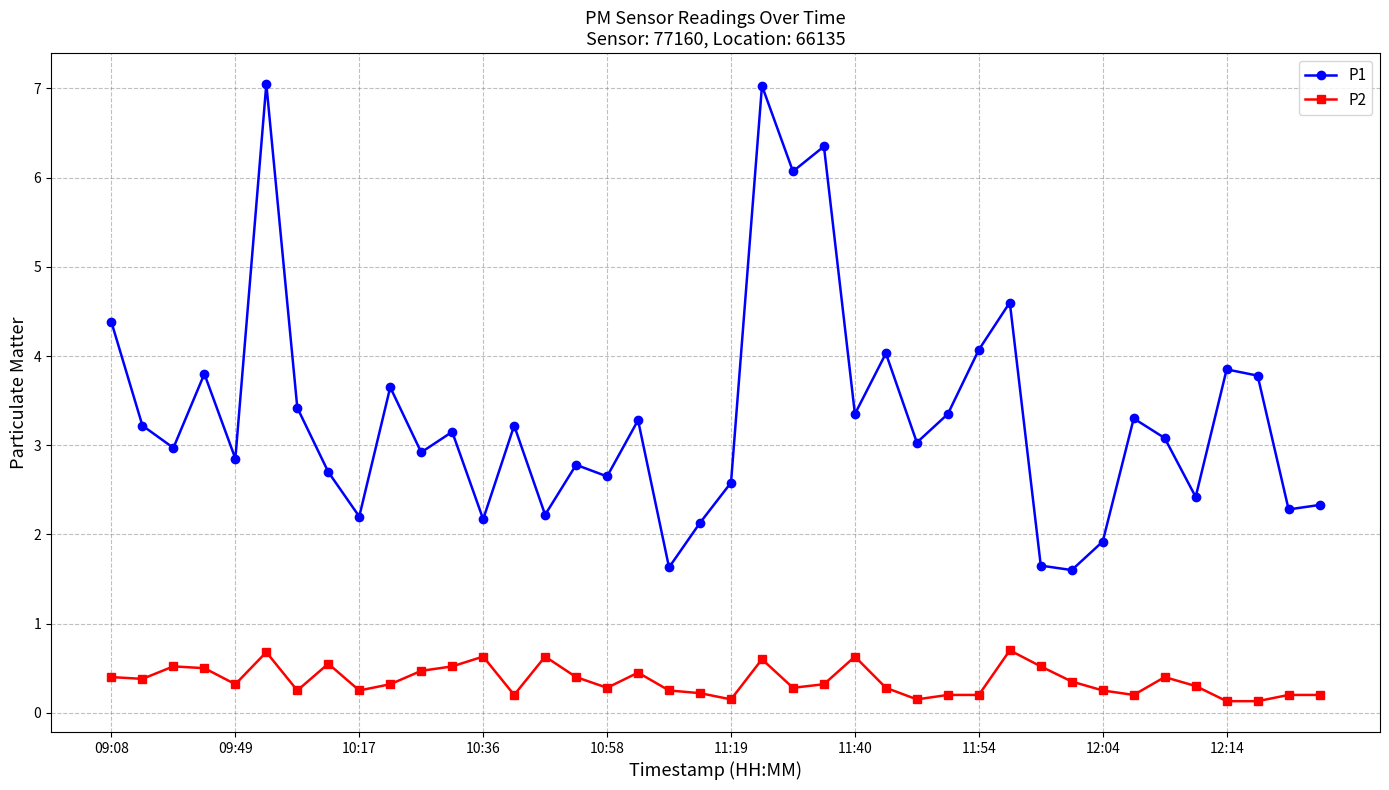

Rank the series by their average value, from lowest to highest.

P2, P1